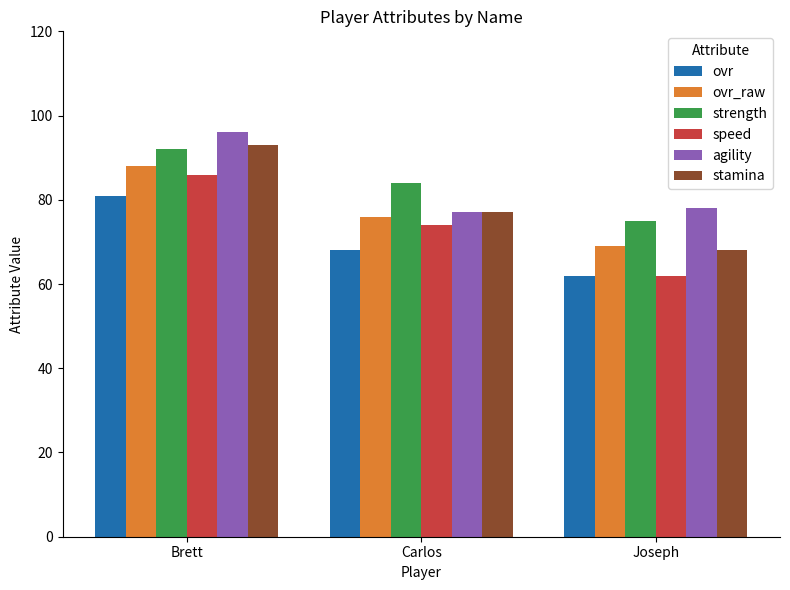

How many strength values are between 75 and 92?

3